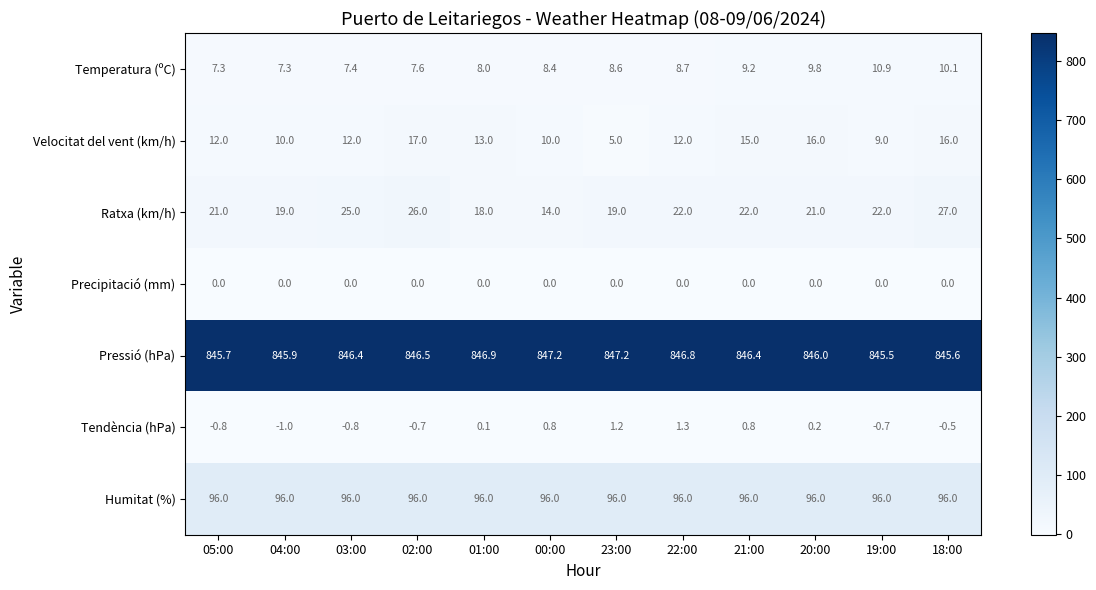

What is the lowest value of the Velocitat del vent (km/h) series?

5.0